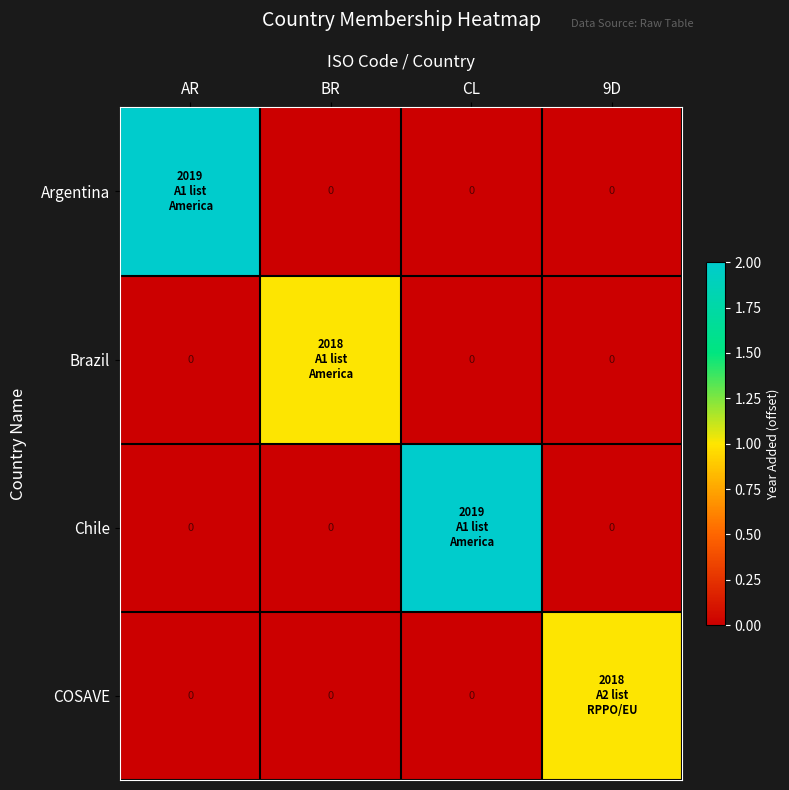

Which series has the largest total across all categories?

Argentina